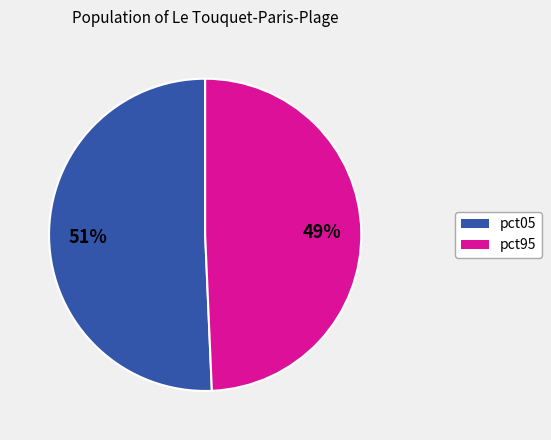

Is there any slice that represents more than half of the pie?

Yes